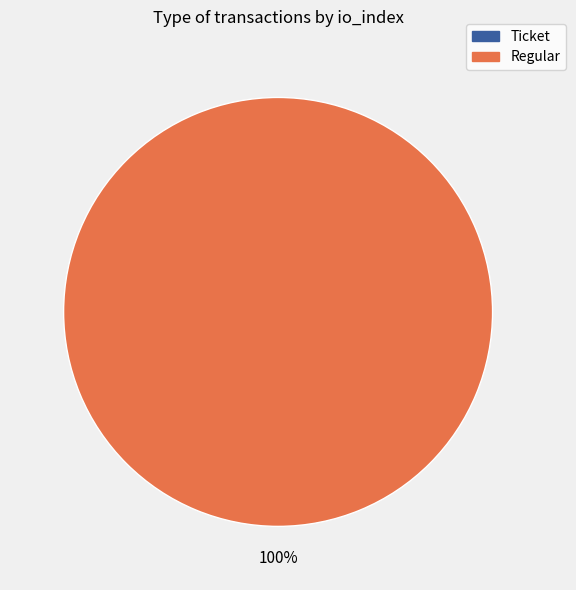

How many slices are in this pie chart?

2